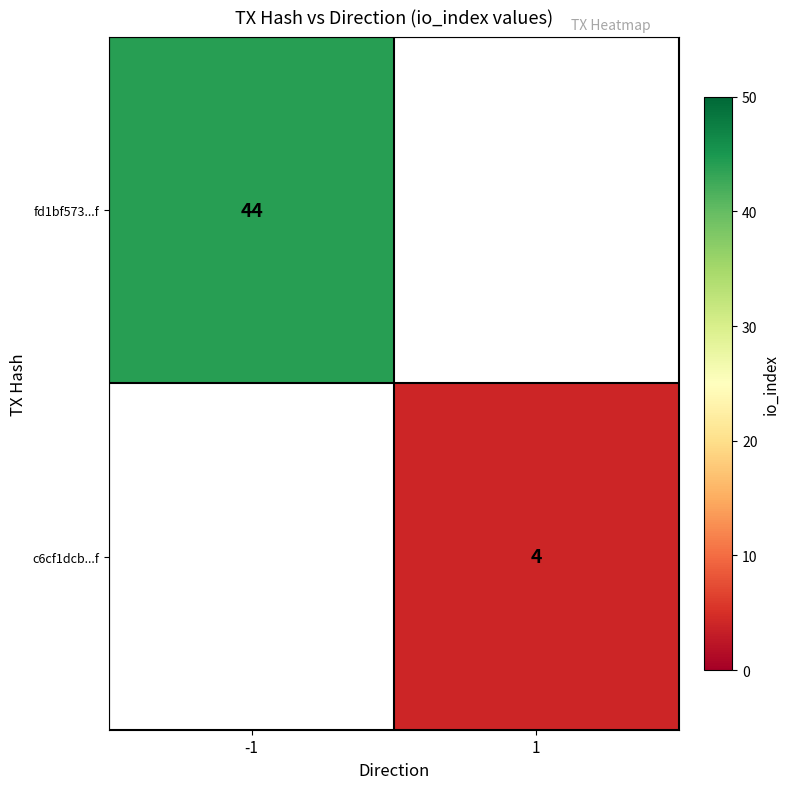

True or false: fd1bf573...f has a value of 25 at -1.

False